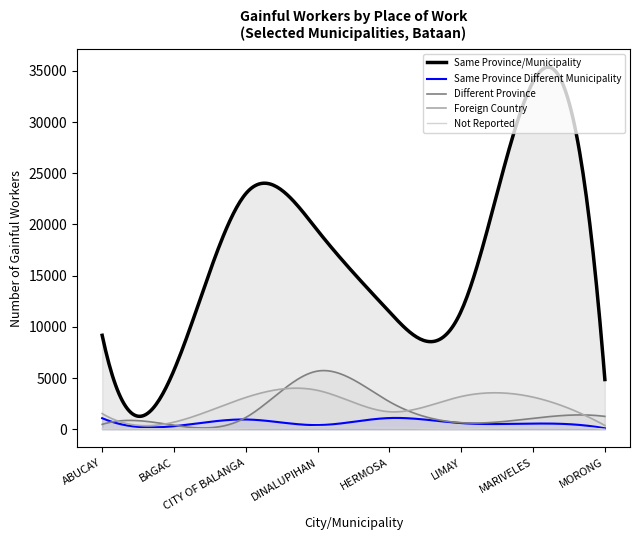

Reading right to left, transcribe all the data shown in this chart.

Same Province/Municipality: MORONG=4861	MARIVELES=33923	LIMAY=11557	HERMOSA=11463	DINALUPIHAN=19407	CITY OF BALANGA=23005	BAGAC=5765	ABUCAY=9178
Same Province Different Municipality: MORONG=99	MARIVELES=562	LIMAY=609	HERMOSA=1103	DINALUPIHAN=414	CITY OF BALANGA=962	BAGAC=308	ABUCAY=1088
Different Province: MORONG=1263	MARIVELES=1075	LIMAY=646	HERMOSA=2696	DINALUPIHAN=5689	CITY OF BALANGA=1156	BAGAC=393	ABUCAY=482
Foreign Country: MORONG=381	MARIVELES=3144	LIMAY=3206	HERMOSA=1715	DINALUPIHAN=3804	CITY OF BALANGA=3111	BAGAC=700	ABUCAY=1540
Not Reported: MORONG=14	MARIVELES=206	LIMAY=39	HERMOSA=159	DINALUPIHAN=269	CITY OF BALANGA=90	BAGAC=46	ABUCAY=53